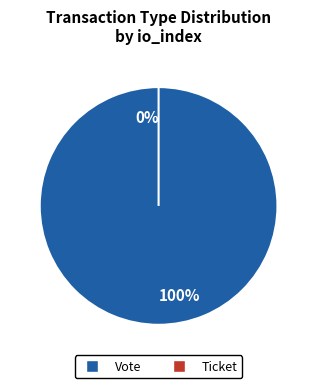

Which slice represents more than half of the pie?

Vote